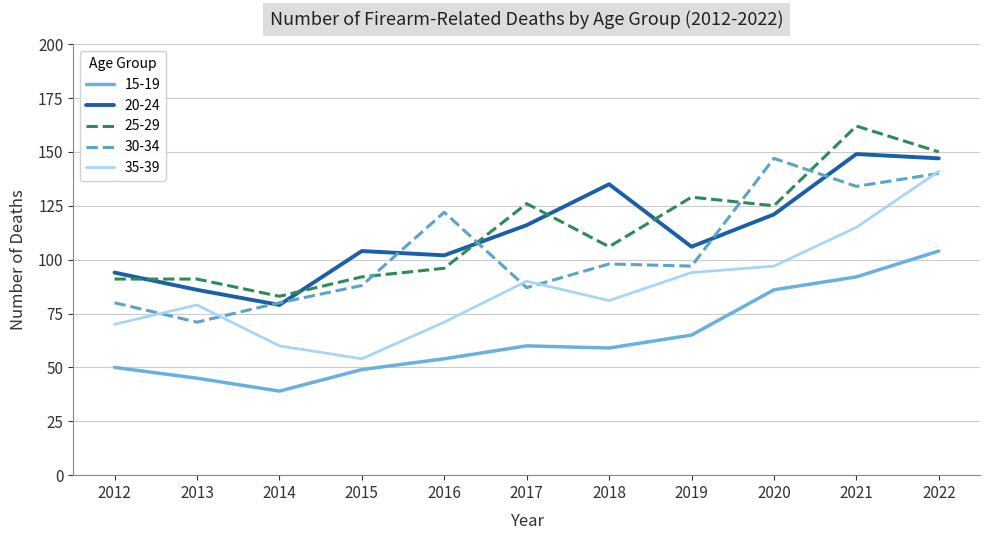

What is the difference between the highest and lowest values at 2019?

64